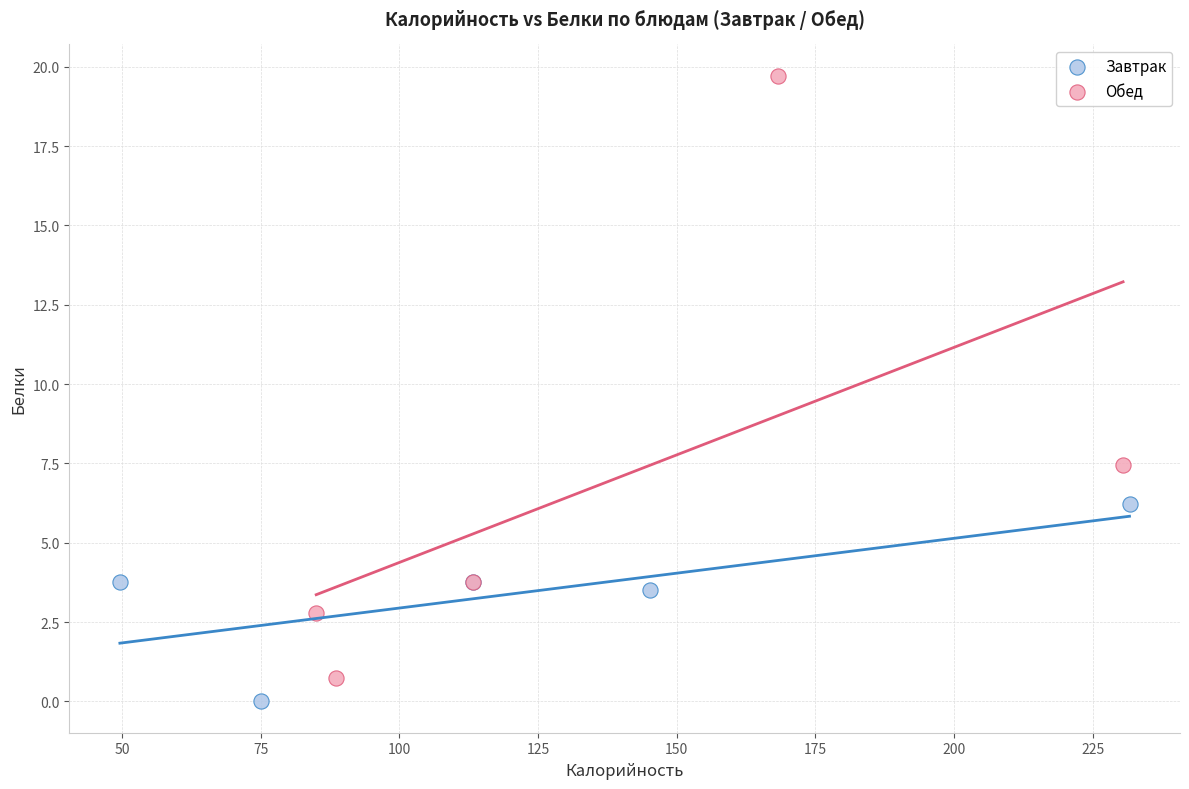

Which series has the largest Y range (max minus min)?

Обед